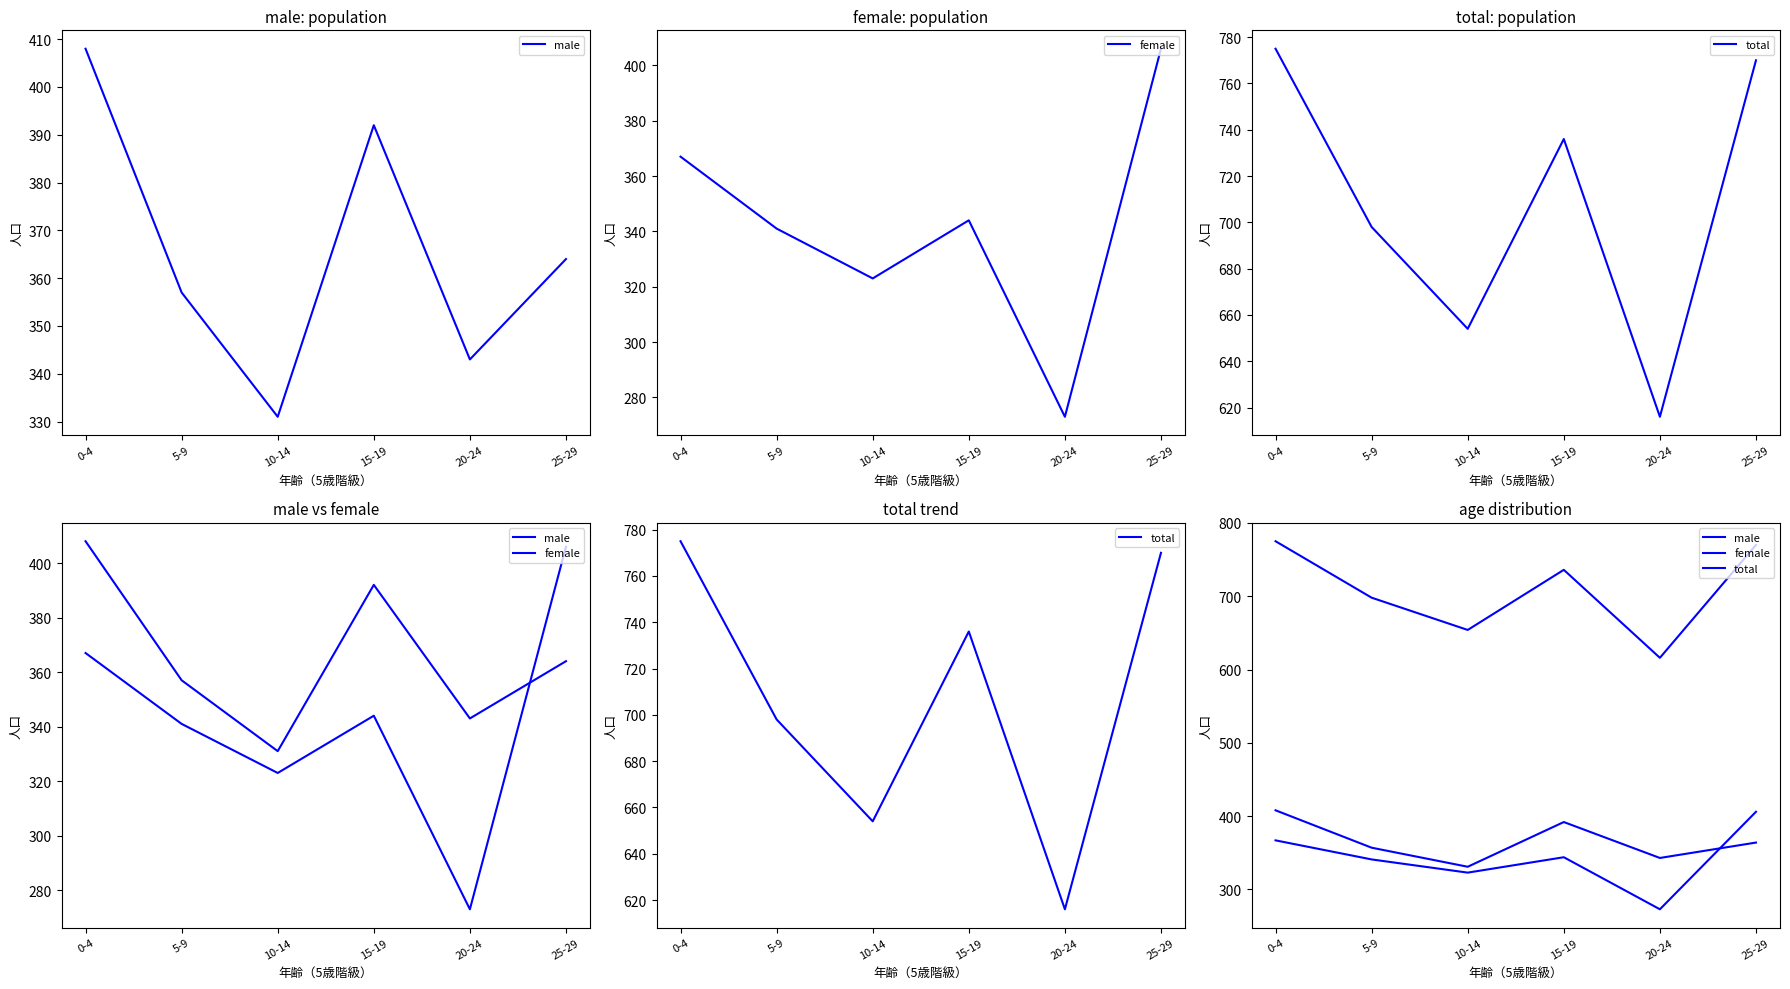

What is the difference between the maximum and minimum values in the female series?

133